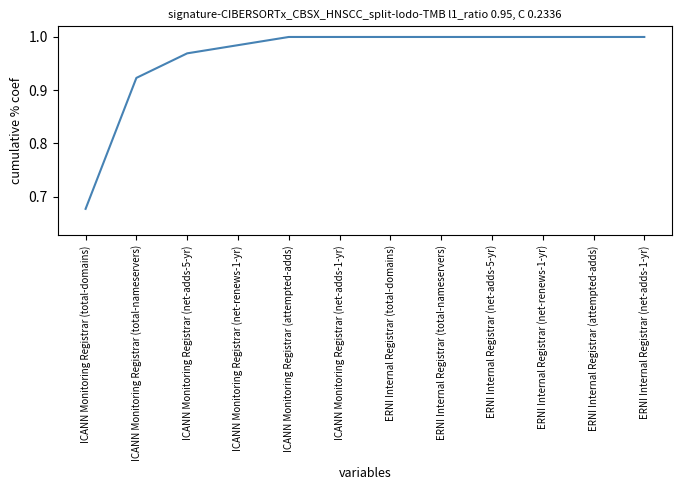

Is this an area chart (filled region under the line)?

No